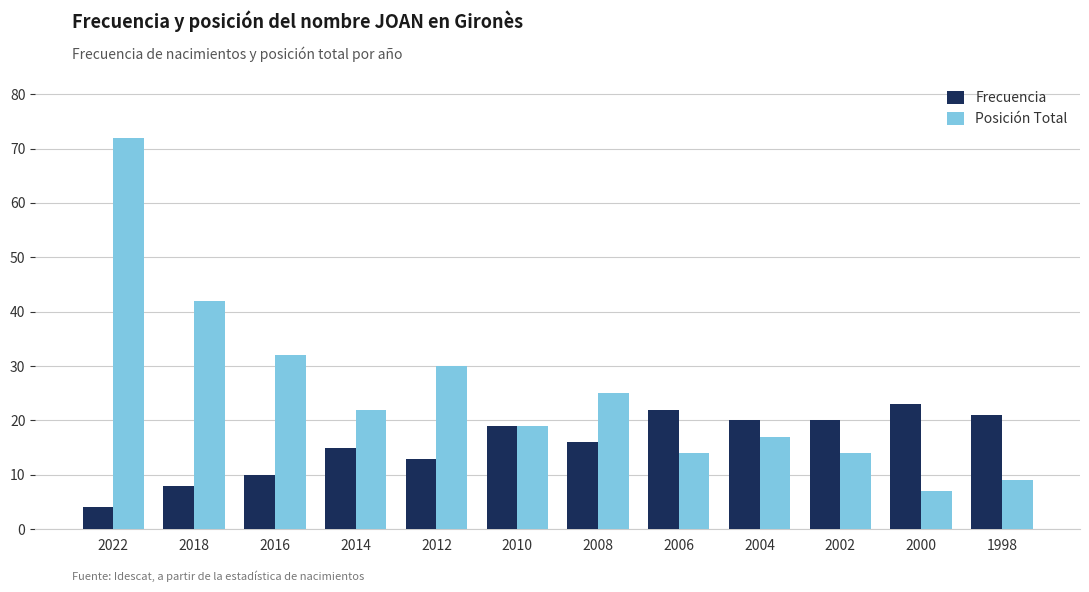

What is the value of the Posición Total bar at the 12th from the left?

9